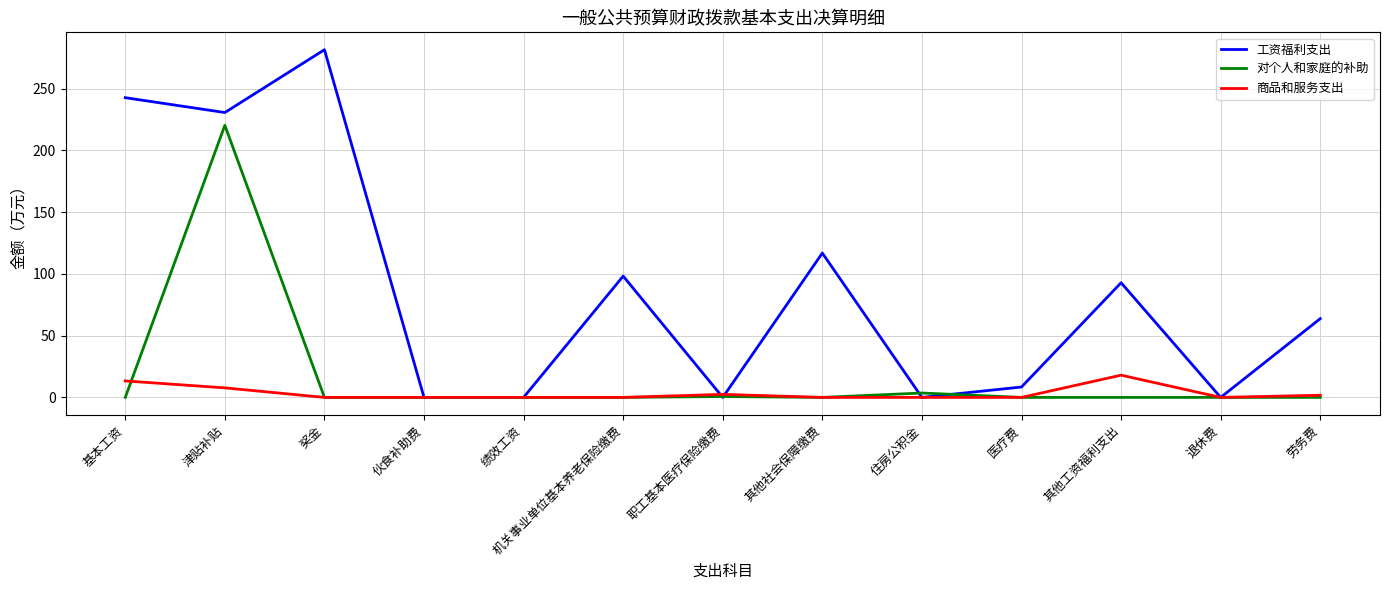

Which series has the largest range (max minus min)?

工资福利支出